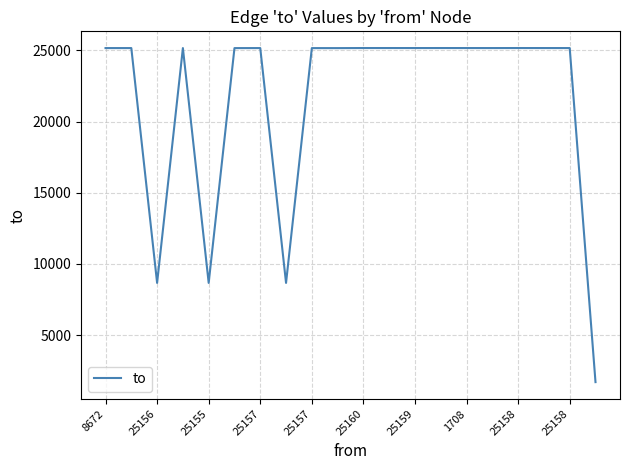

What is the smallest value displayed?

1708